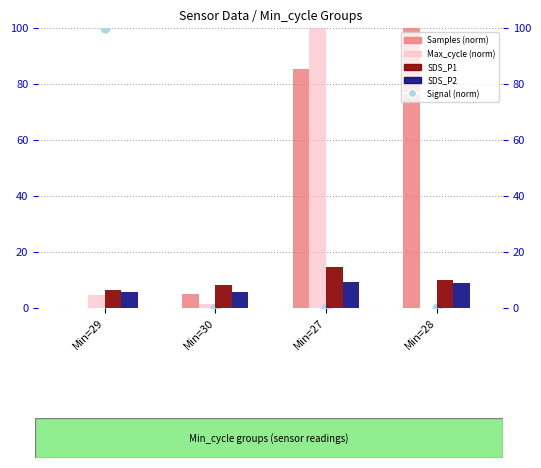

Which series contains the highest Y value?

Samples (norm)